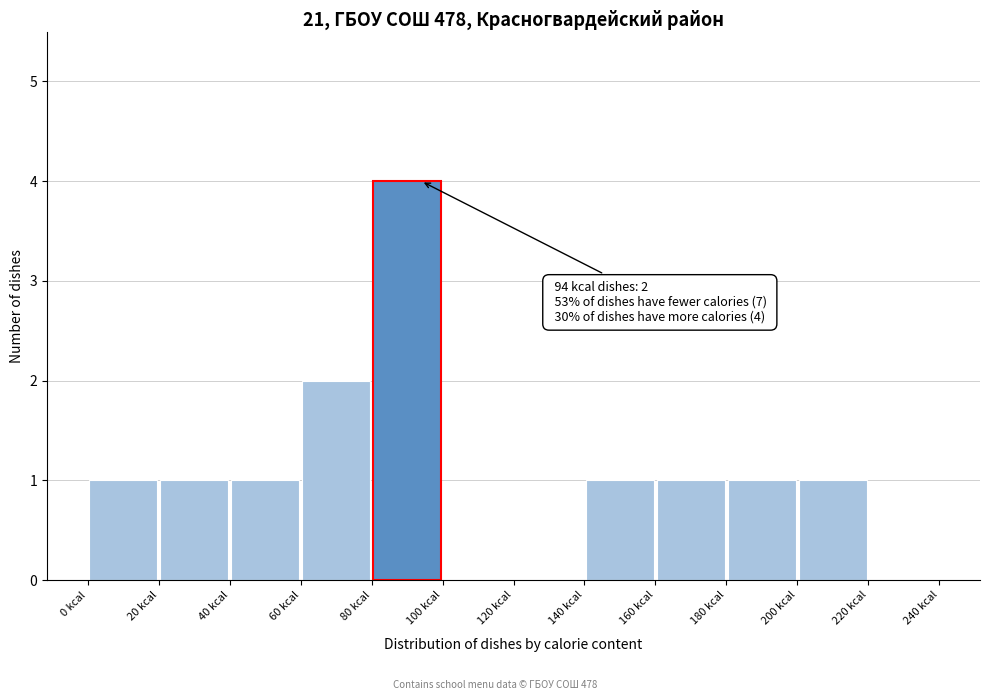

Which range on the x-axis has the tallest bar?

80 to 100